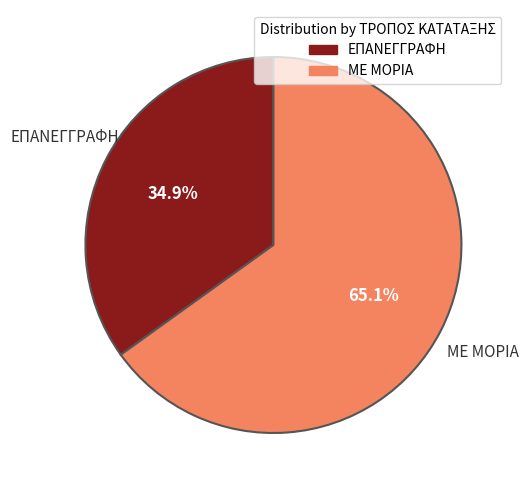

To the nearest percent, what is the average slice percentage?

50%